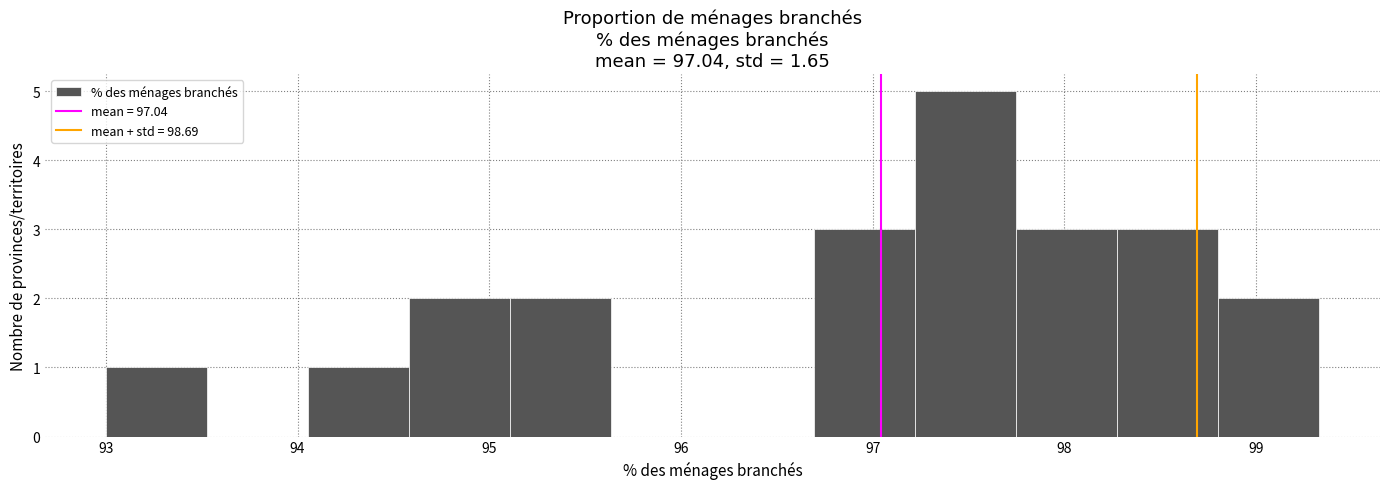

Reading left to right, transcribe this chart: for each bar, give the range it covers on the x-axis and its height. Neither the bar edges nor the heights are printed on the chart, so give them approximately, as read against the axes.

93.0 to 93.5: 1
93.5 to 94.1: 0
94.1 to 94.6: 1
94.6 to 95.1: 2
95.1 to 95.6: 2
95.6 to 96.2: 0
96.2 to 96.7: 0
96.7 to 97.2: 3
97.2 to 97.7: 5
97.7 to 98.3: 3
98.3 to 98.8: 3
98.8 to 99.3: 2